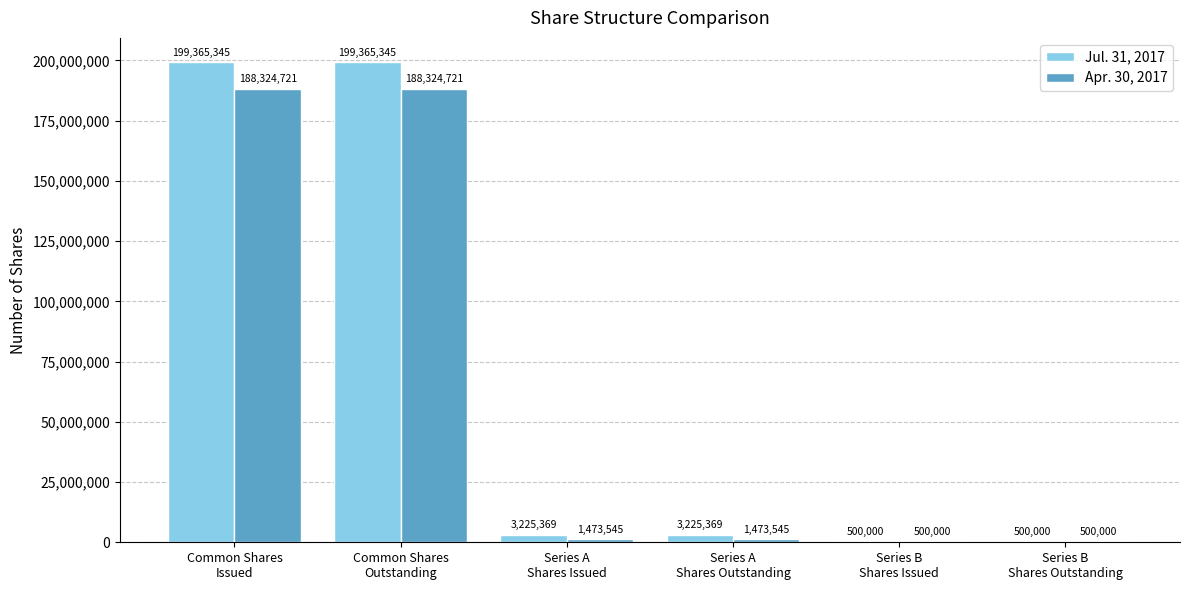

What is the maximum value for Apr. 30, 2017?

188324721